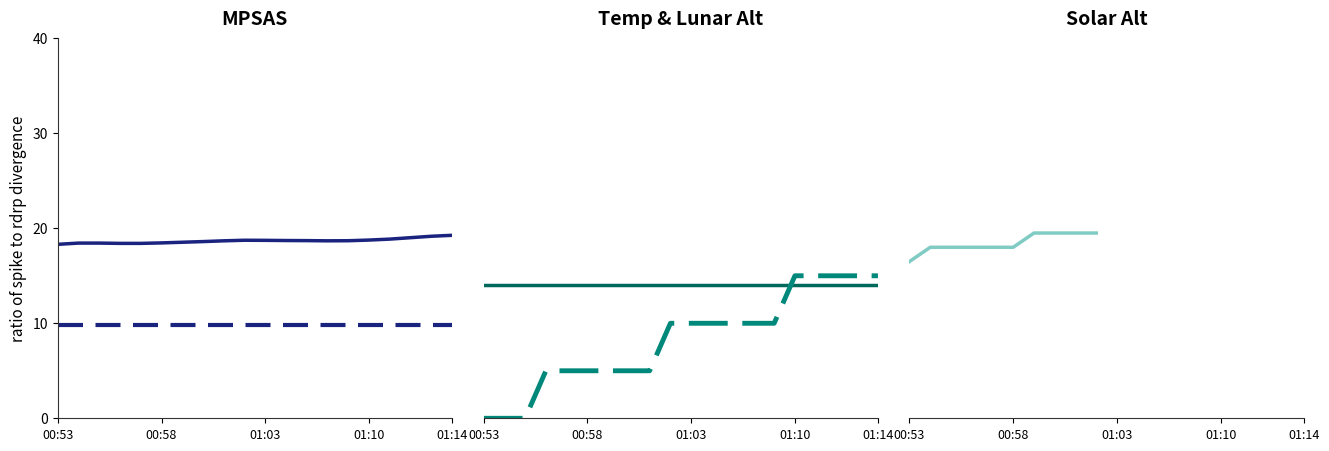

What is the label of the 10th point from the right?

01:05